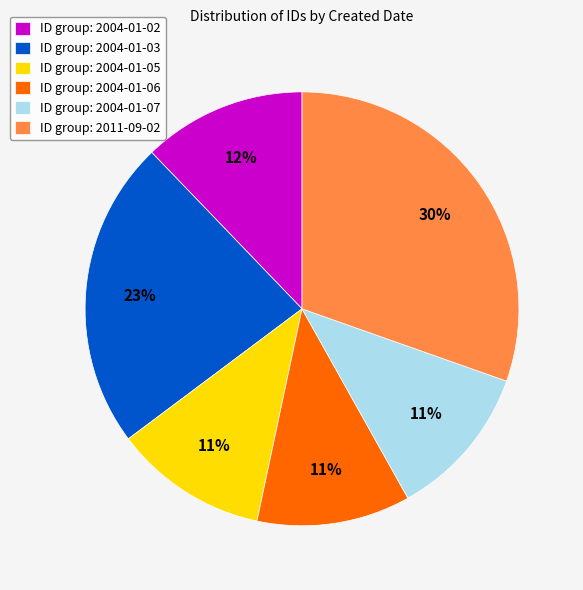

Which has a higher value, ID group: 2011-09-02 or ID group: 2004-01-03?

ID group: 2011-09-02